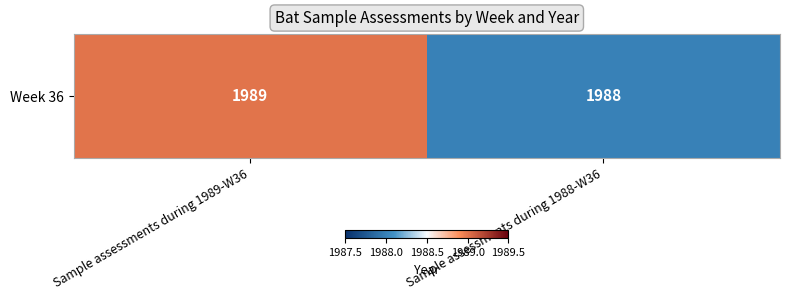

How many values are between 1988 and 1989?

2